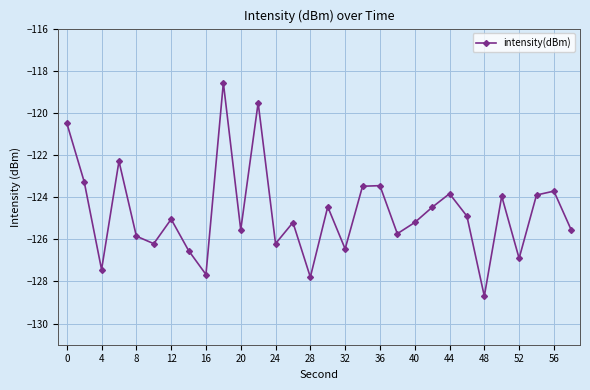

How many lines are shown in the chart?

1